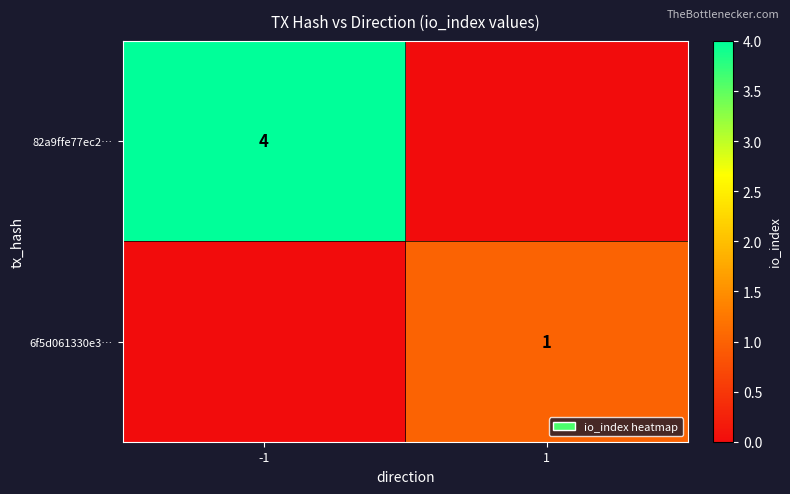

True or false: 82a9ffe77ec2… has a value of 4 at -1.

True